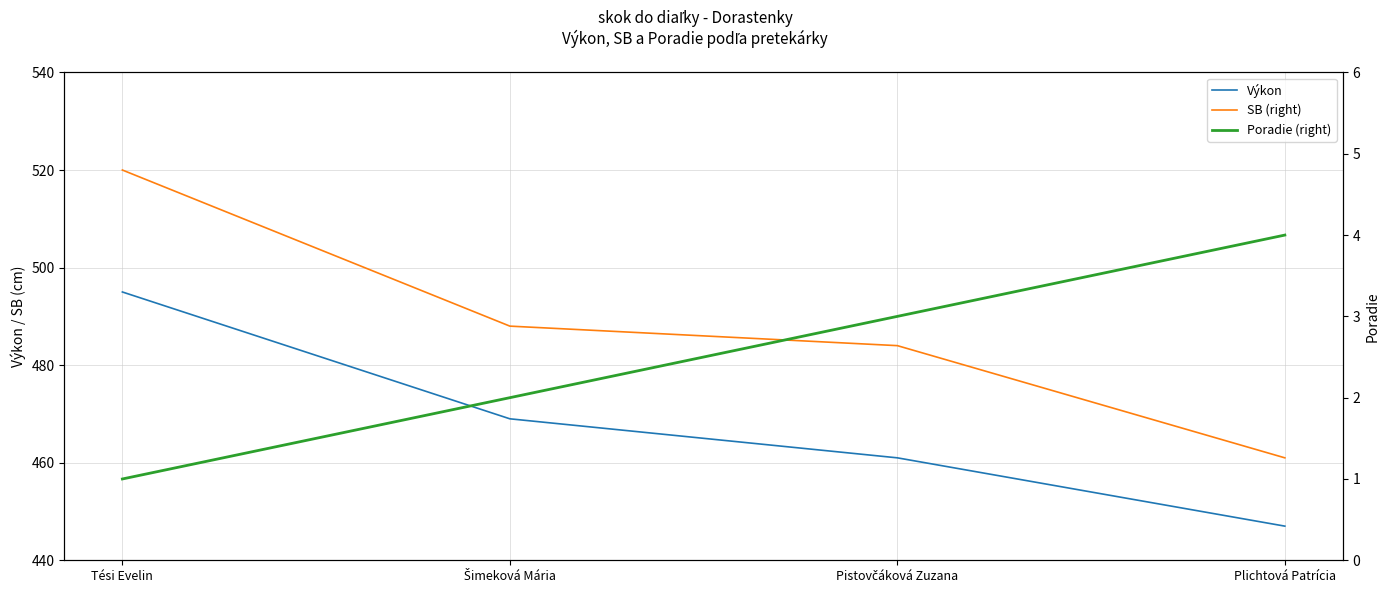

At Plichtová Patrícia, list the series in order from smallest to largest.

Poradie (right), Výkon, SB (right)